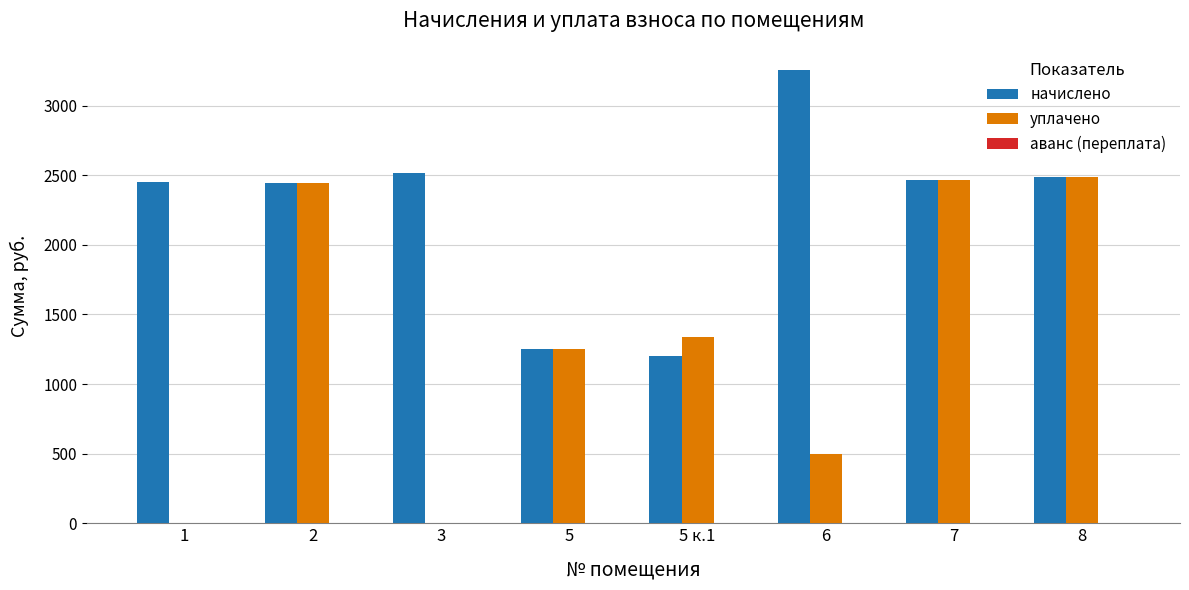

What is the maximum value for начислено?

3253.1